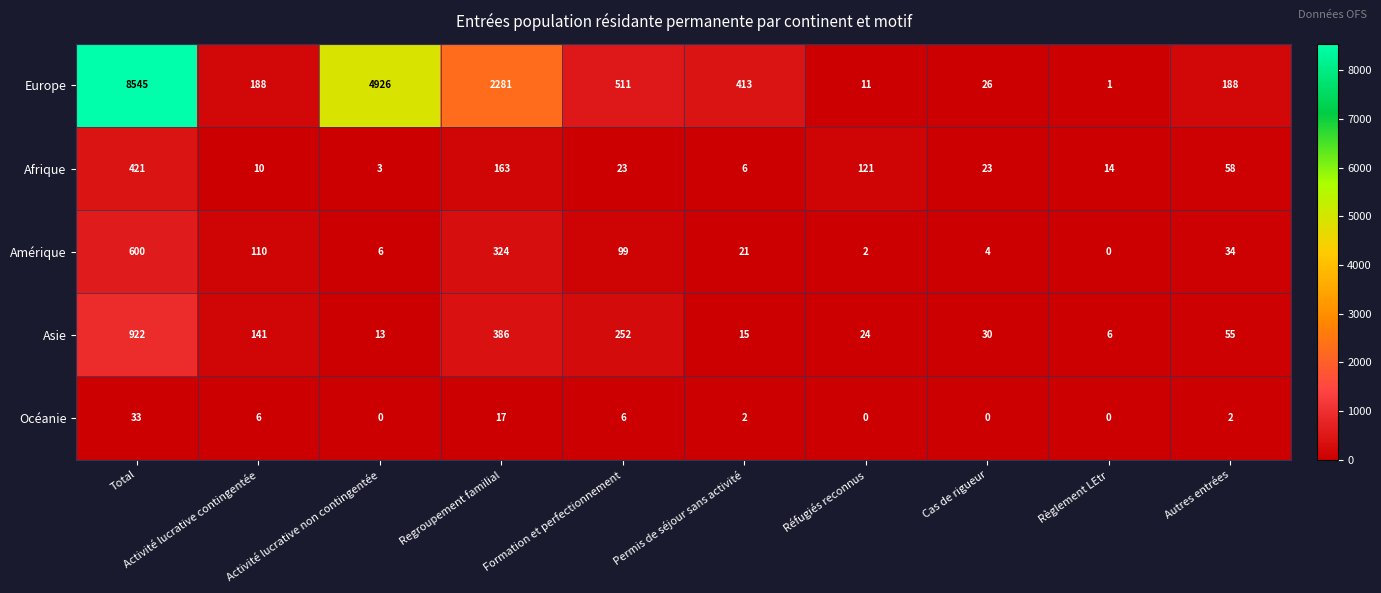

What is the sum of all Europe values?

17090